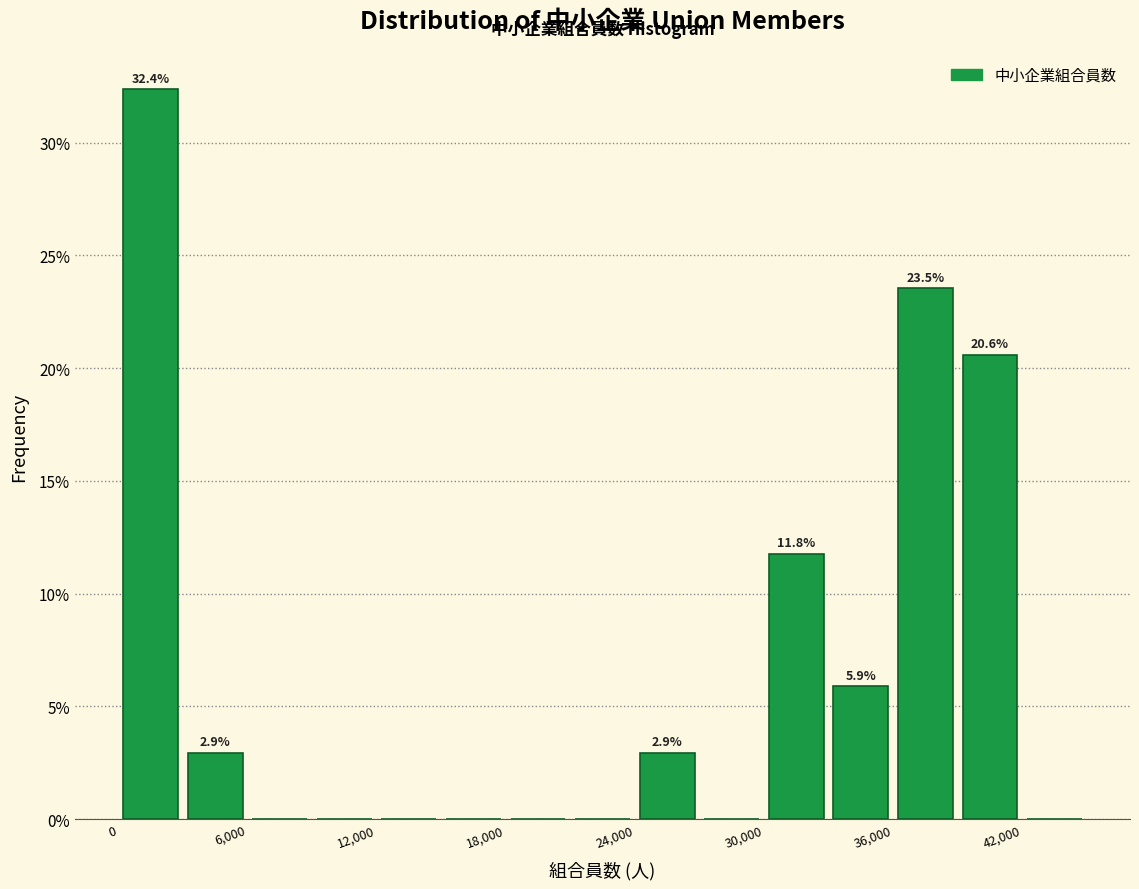

Read against the x-axis, roughly where is the centre of the tallest bar?

2000